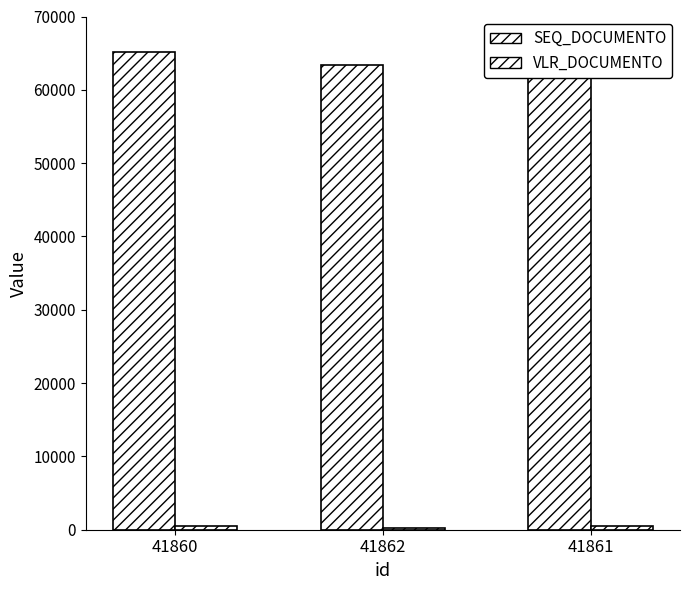

At which label does SEQ_DOCUMENTO reach its peak?

41860